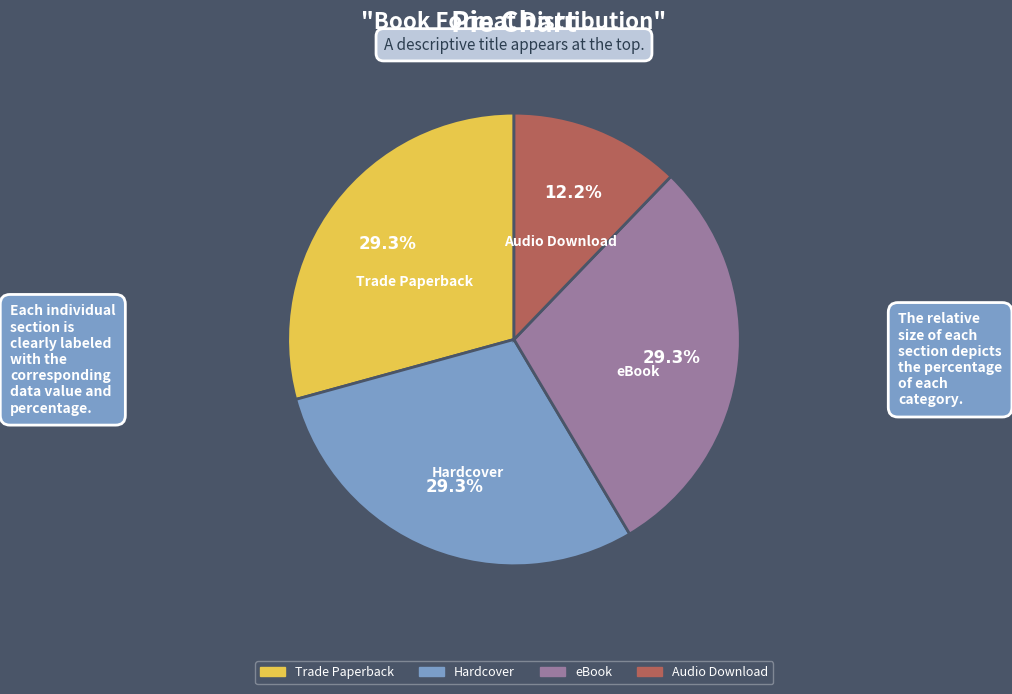

How many slices are in this pie chart?

4